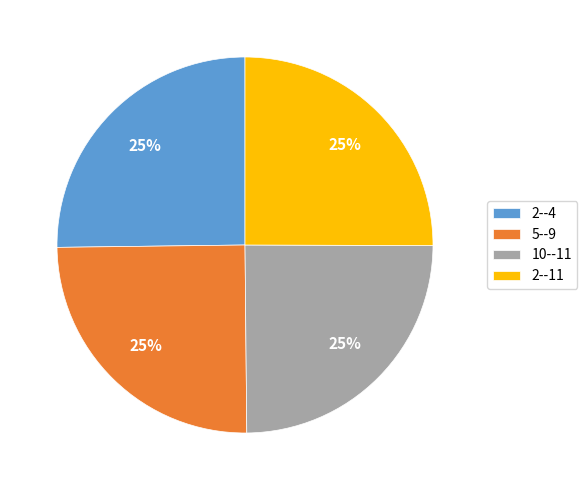

Does any single category account for the majority?

No